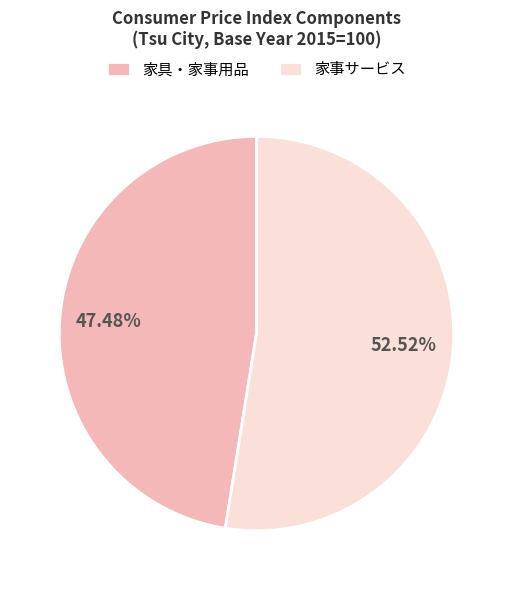

Does 家具・家事用品 account for over 50% of the chart?

No